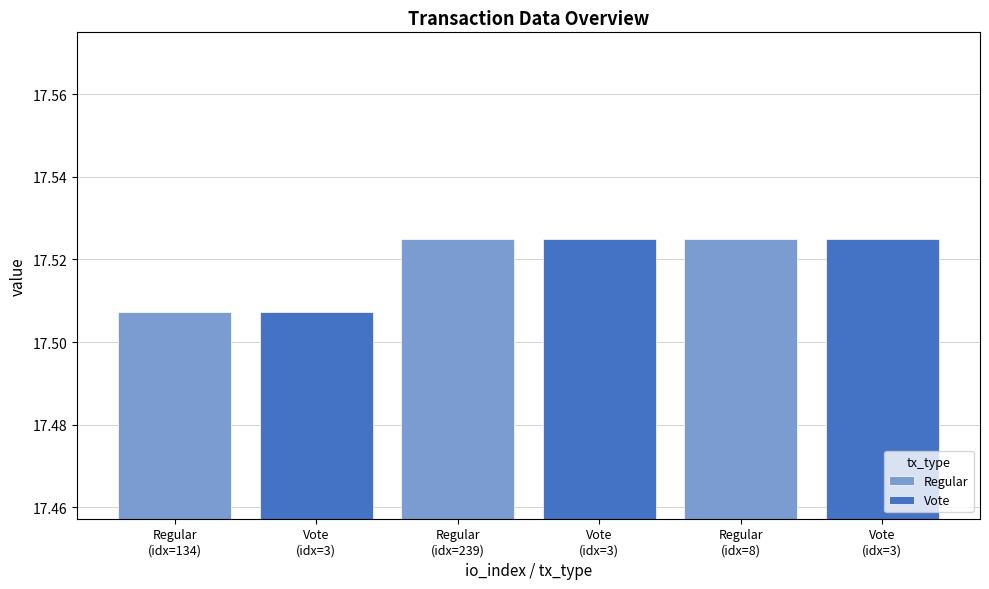

Count the Vote values in the range 17 to 18.

3